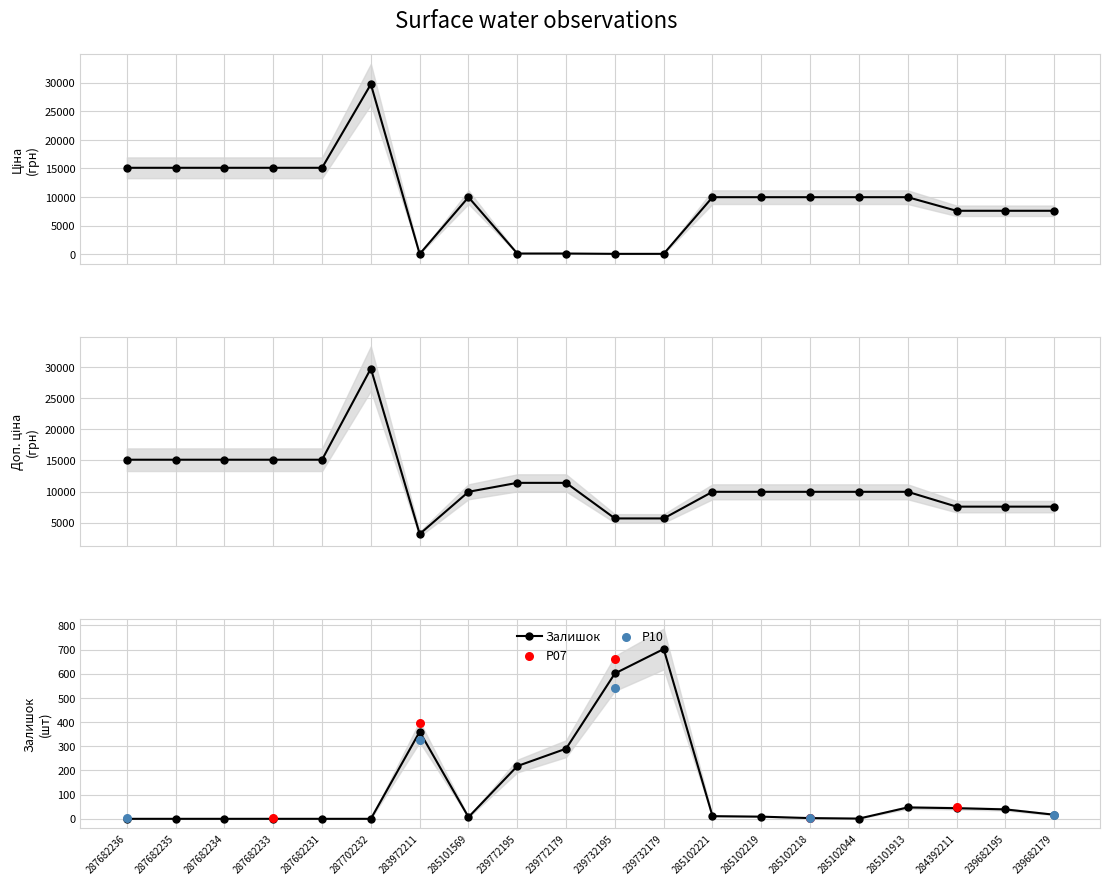

The Залишок series shows 11 at 285102221. True or false?

True